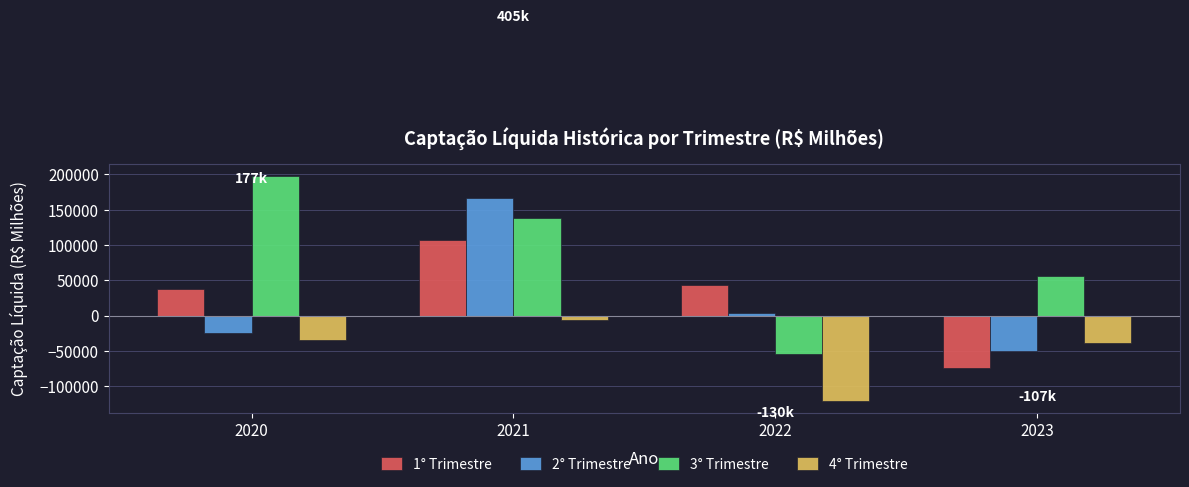

Which series has the largest range (max minus min)?

3° Trimestre